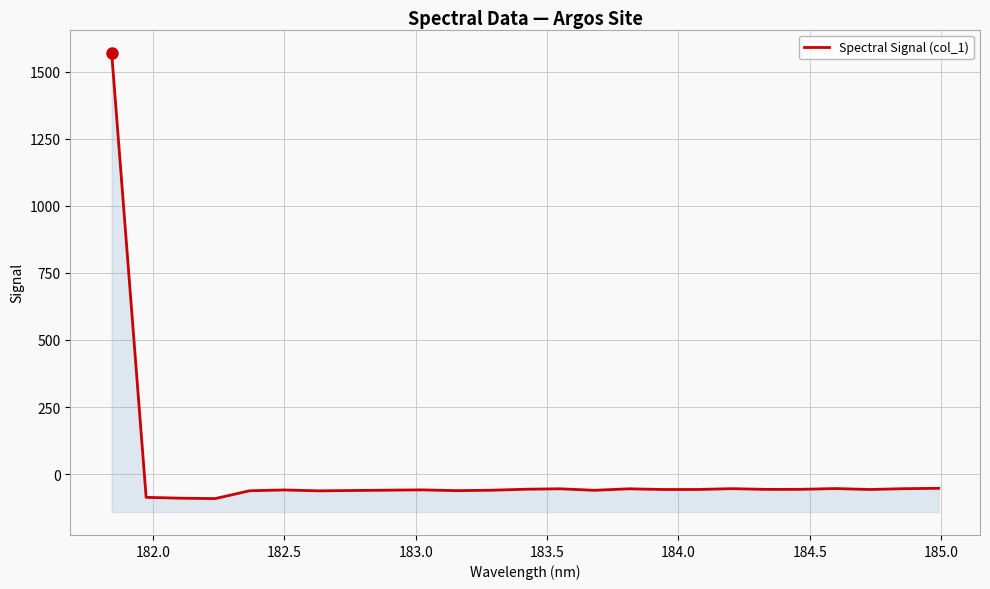

True or false: there are more than 2 points higher than both neighbors.

True